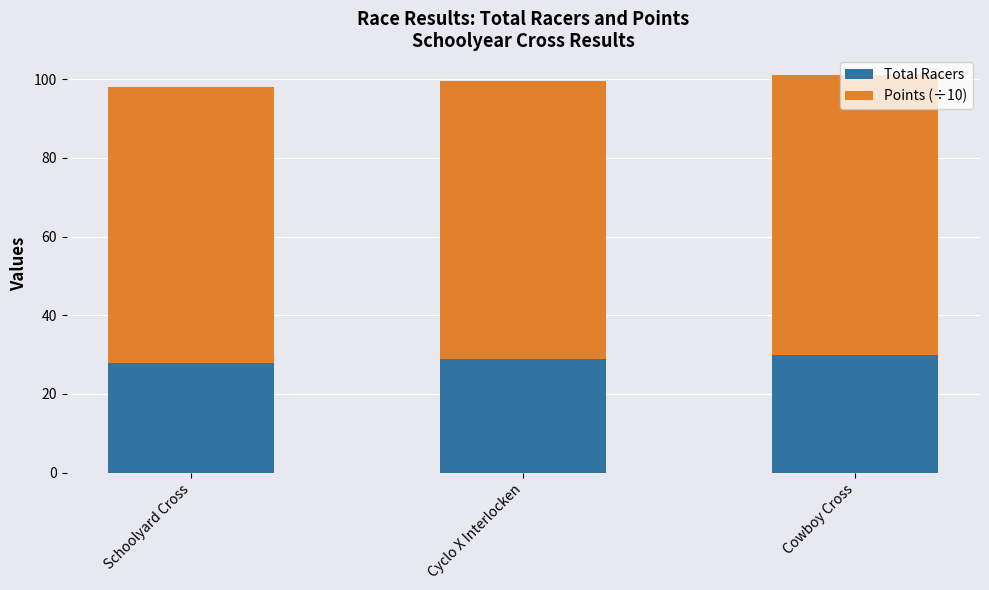

What is the maximum value for Total Racers?

30.0